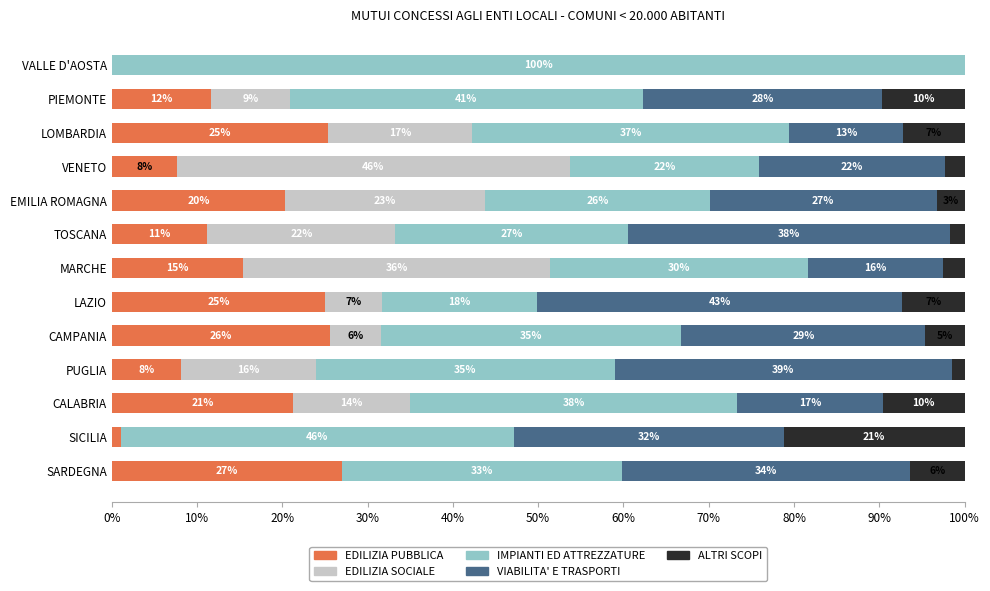

What are all the series names shown in the legend?

EDILIZIA PUBBLICA, EDILIZIA SOCIALE, IMPIANTI ED ATTREZZATURE, VIABILITA' E TRASPORTI, ALTRI SCOPI